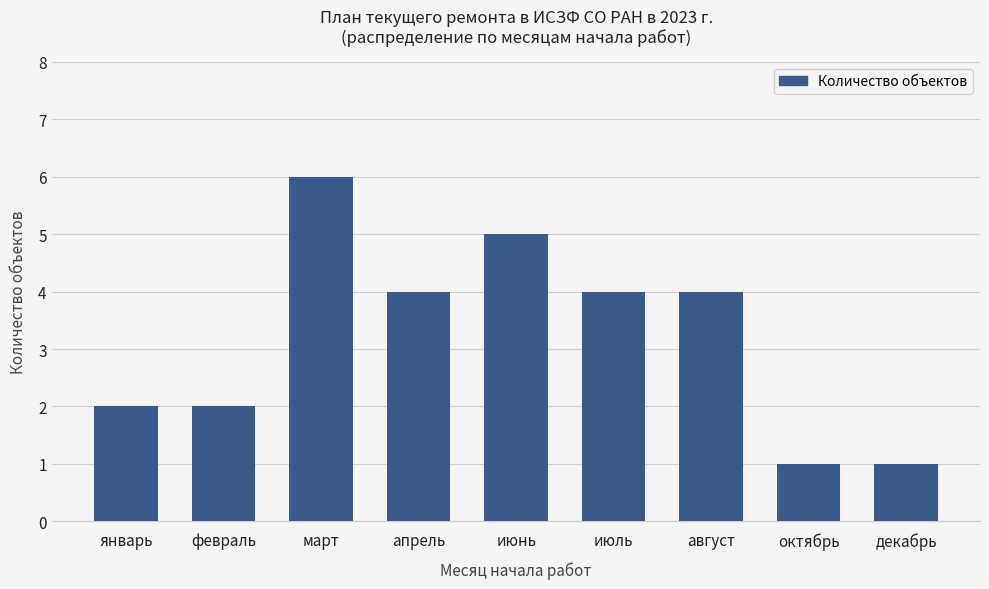

Reading right to left, extract all data points from this chart.

декабрь=1	октябрь=1	август=4	июль=4	июнь=5	апрель=4	март=6	февраль=2	январь=2